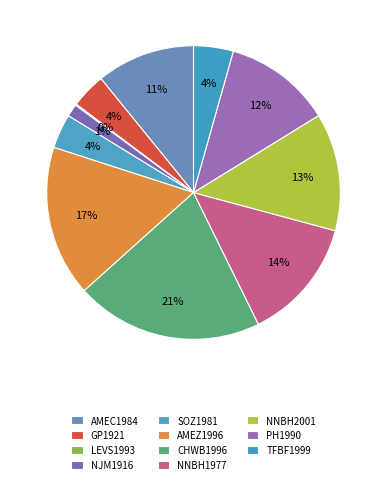

What is the smallest slice in the pie chart?

LEVS1993